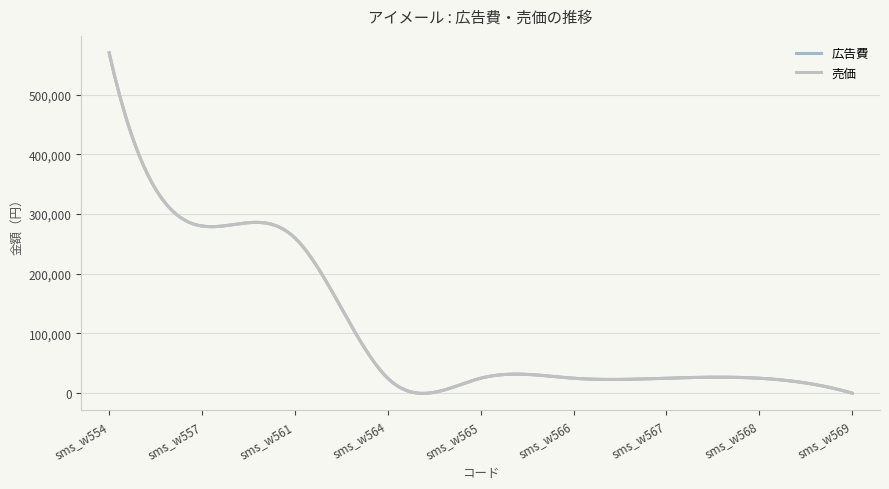

Is this an area chart (filled region under the line)?

No